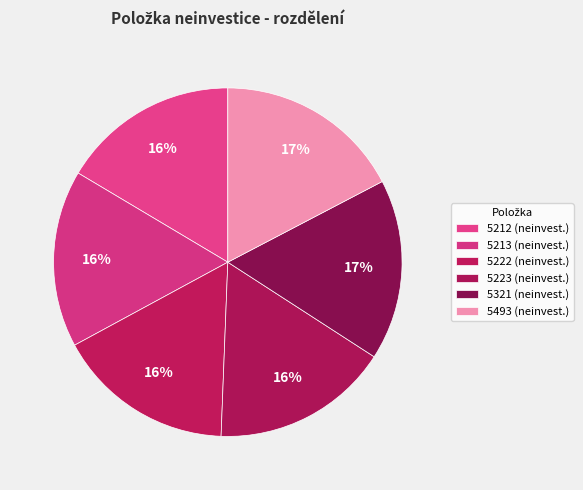

How many slices are in this pie chart?

6